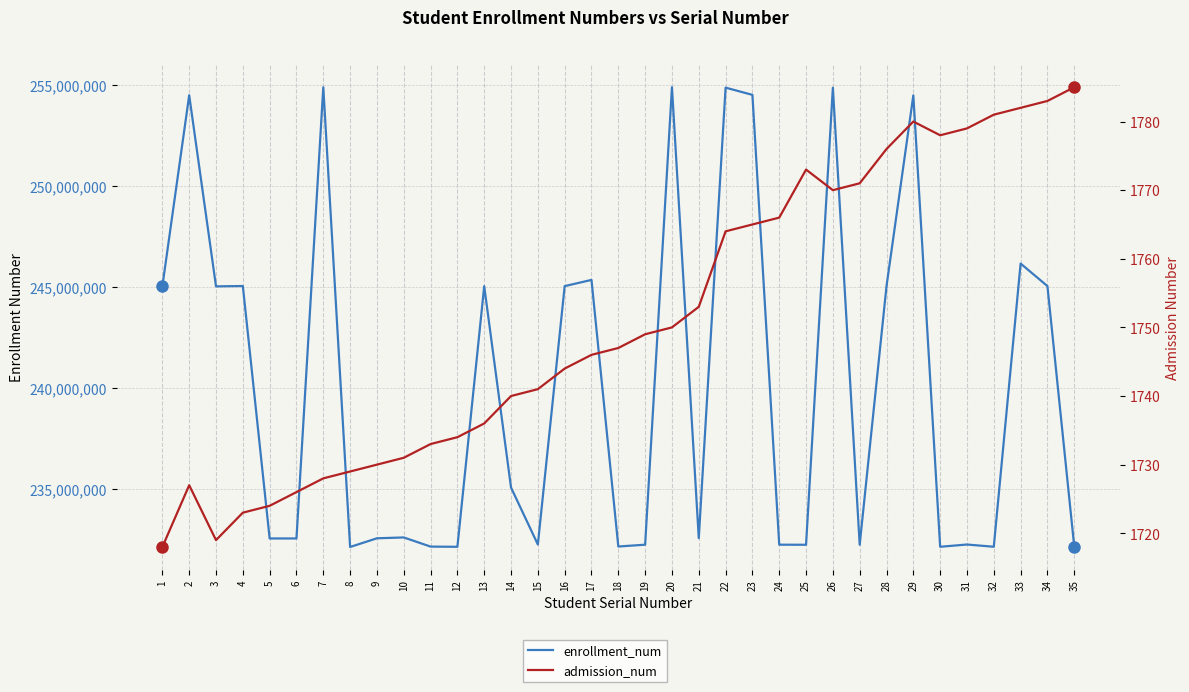

Where is the first local minimum for enrollment_num?

3